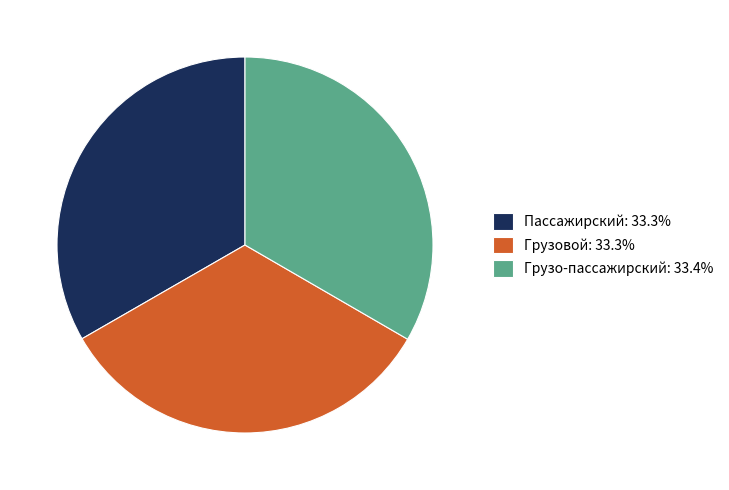

Is the sum of Грузо-пассажирский: 33.4% and Пассажирский: 33.3% greater than half?

Yes